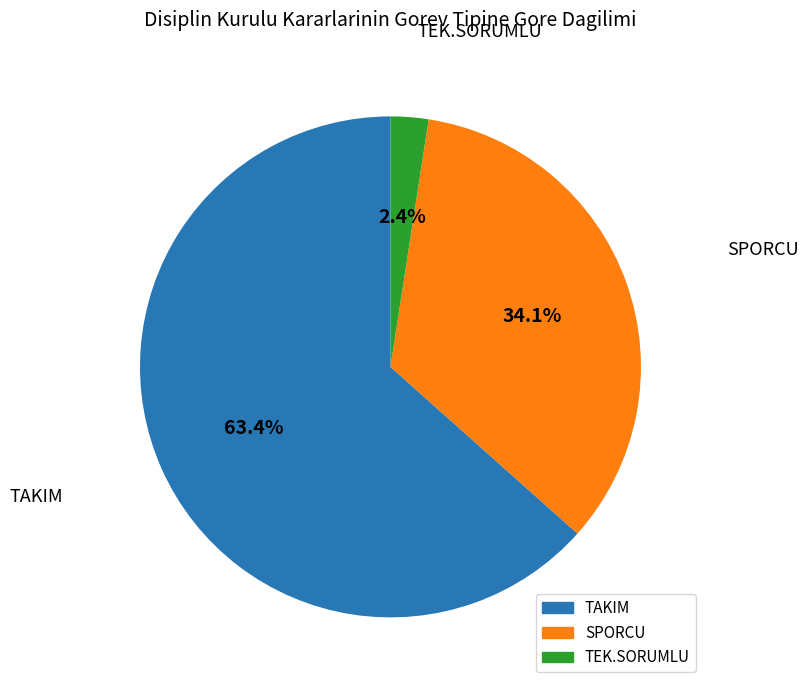

Which slice is the smallest?

TEK.SORUMLU